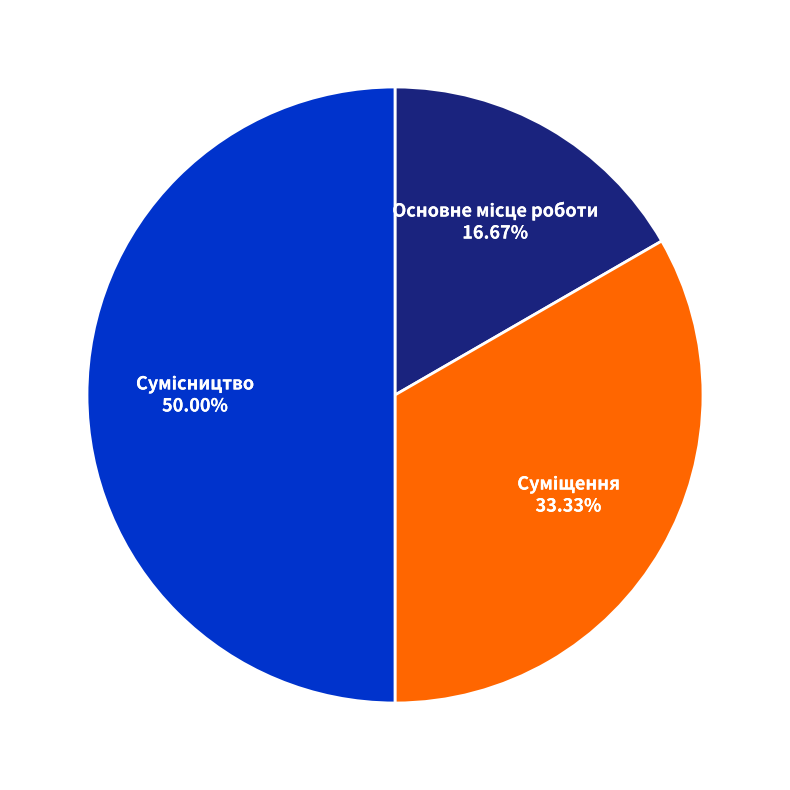

True or false: Суміщення accounts for 21% of the total.

False